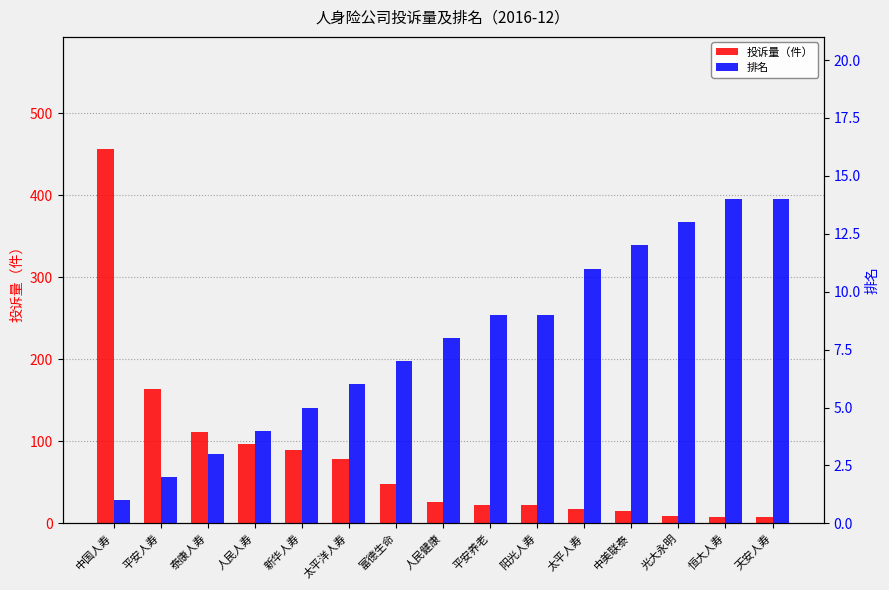

Reading left to right, transcribe all the data shown in this chart.

投诉量（件）: 中国人寿=456	平安人寿=164	泰康人寿=111	人民人寿=97	新华人寿=89	太平洋人寿=79	富德生命=48	人民健康=26	平安养老=22	阳光人寿=22	太平人寿=17	中美联泰=15	光大永明=9	恒大人寿=8	天安人寿=8
排名: 中国人寿=1	平安人寿=2	泰康人寿=3	人民人寿=4	新华人寿=5	太平洋人寿=6	富德生命=7	人民健康=8	平安养老=9	阳光人寿=9	太平人寿=11	中美联泰=12	光大永明=13	恒大人寿=14	天安人寿=14